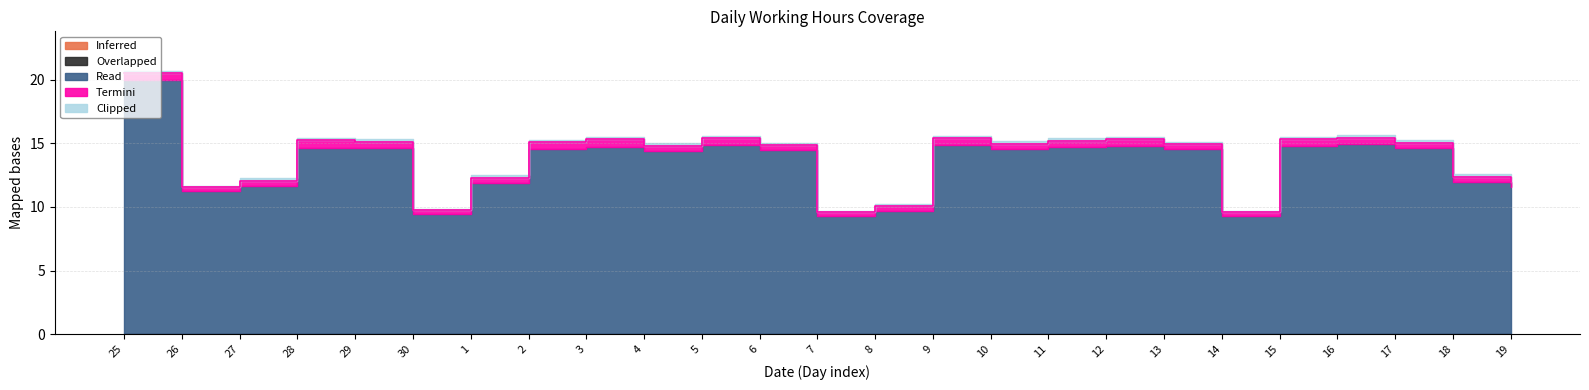

At how many categories does at least one series exceed 8?

25